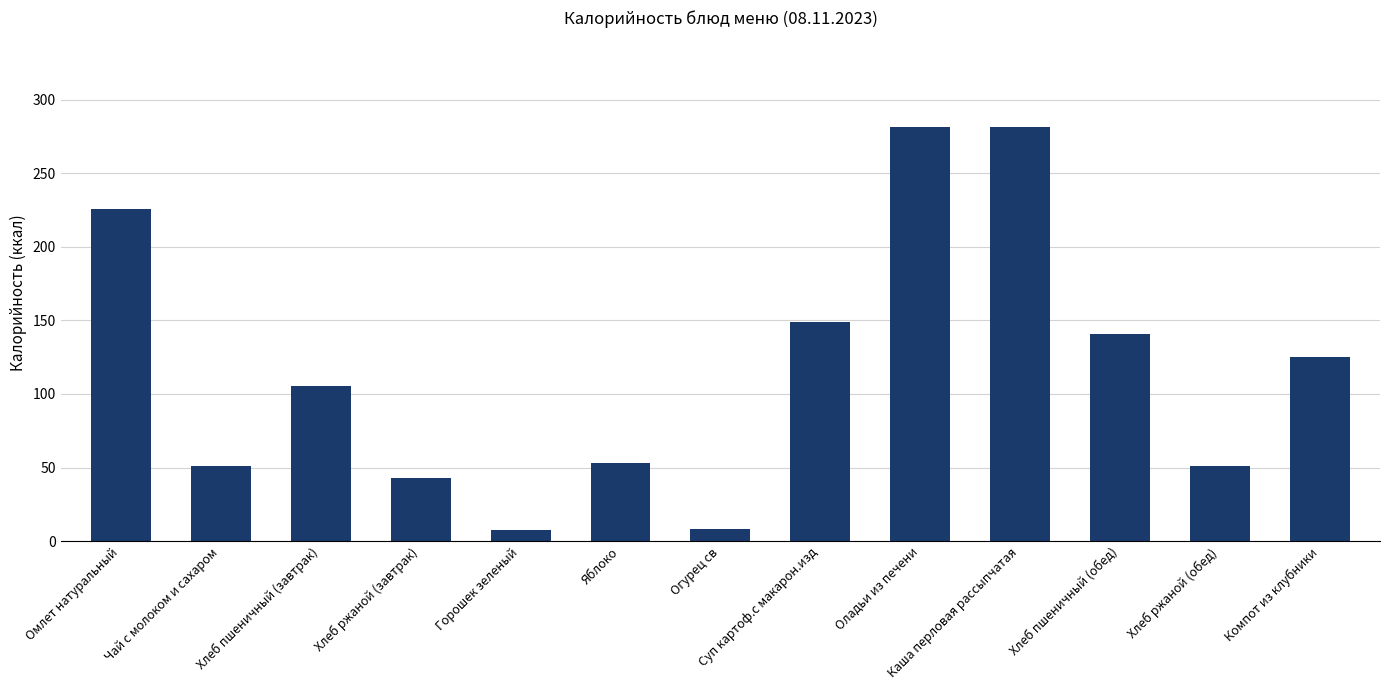

At which label does the data first exceed 105?

Омлет натуральный